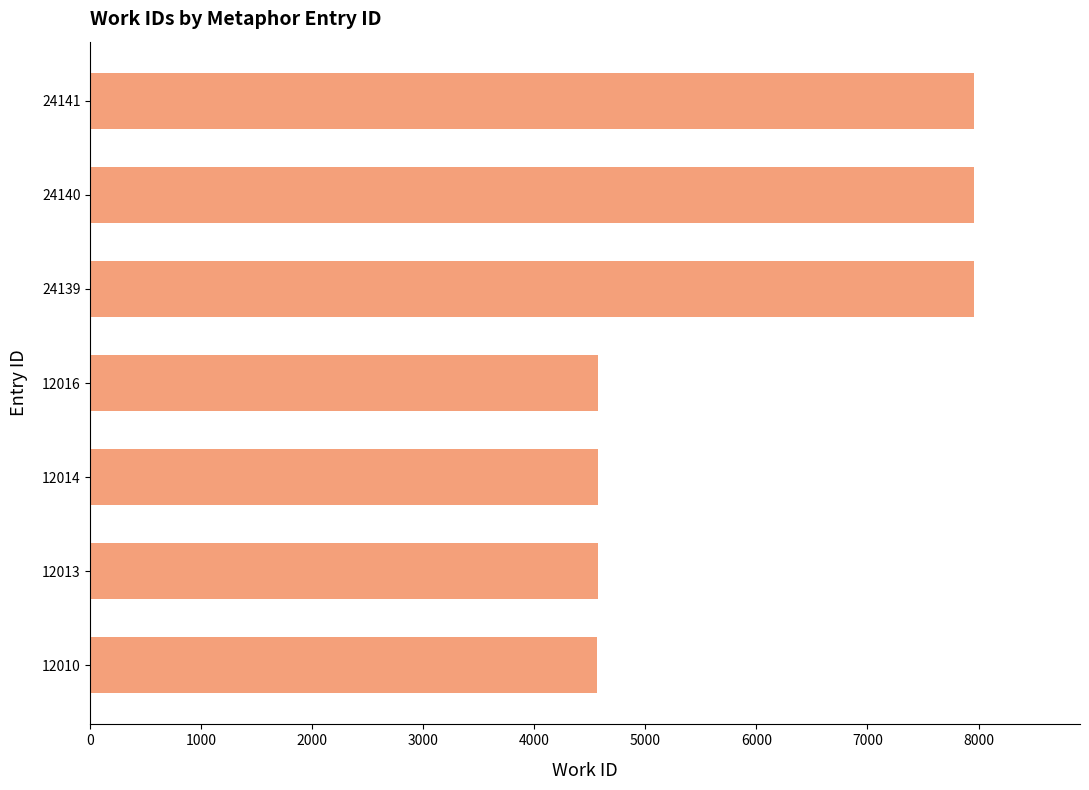

Approximately how many times larger is the value at 12010 compared to 24139?

0.6